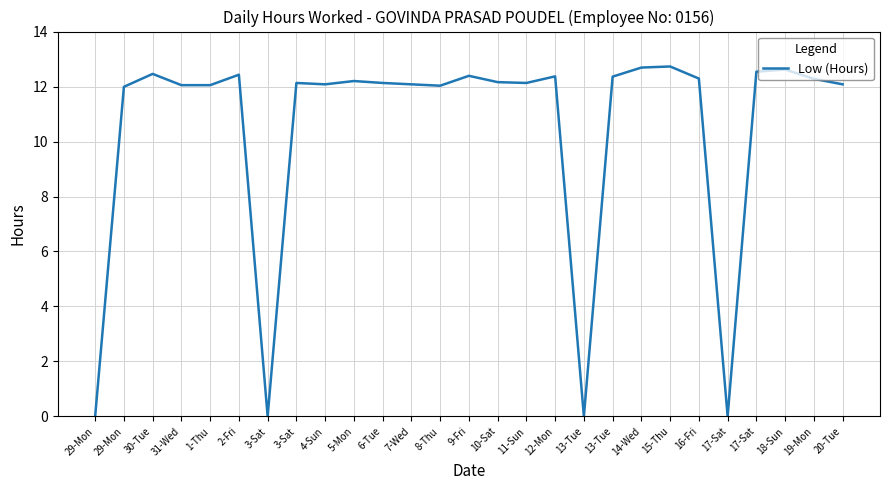

Reading right to left, what are all the values shown in this chart?

12.1	12.3	12.6	12.5	0.0	12.3	12.7	12.7	12.4	0.0	12.4	12.1	12.2	12.4	12.0	12.1	12.1	12.2	12.1	12.1	0.0	12.4	12.1	12.1	12.5	12.0	0.0